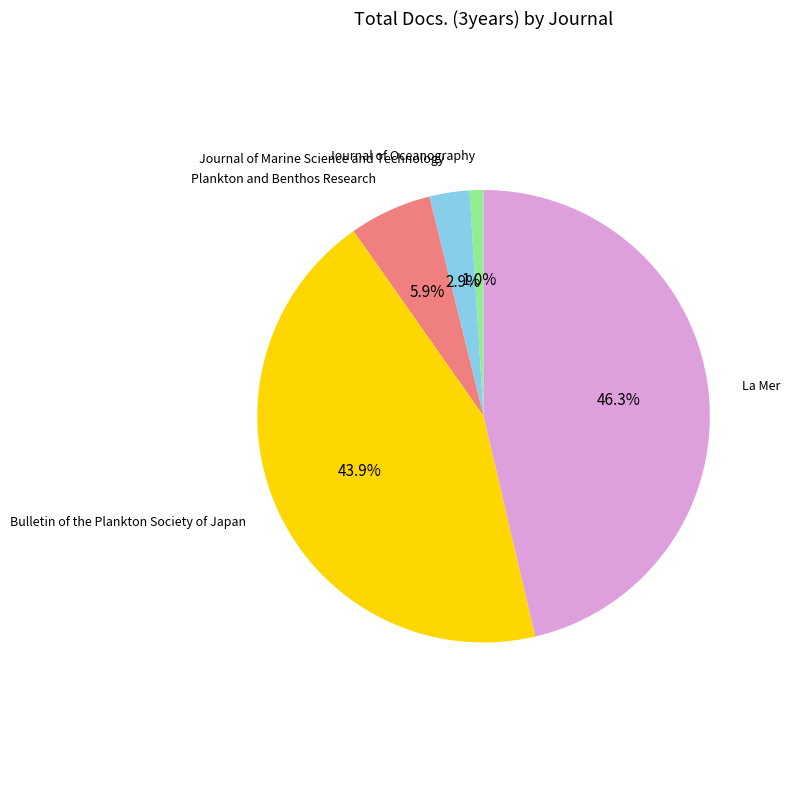

Count the number of slices in the pie.

5